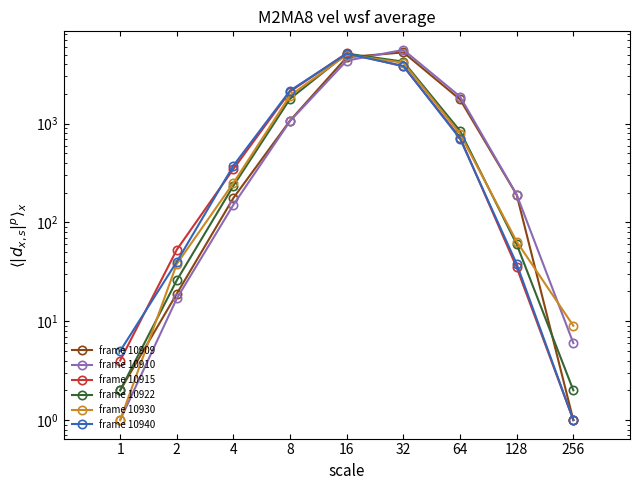

At which category is the sum across all series the highest?

16